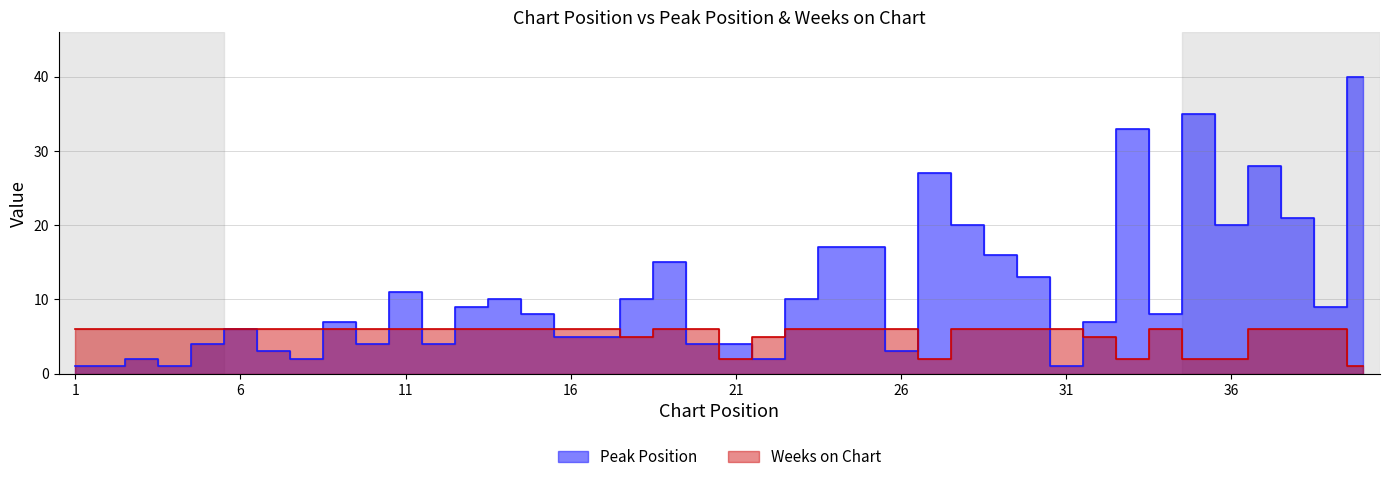

At how many categories does at least one series exceed 31?

3